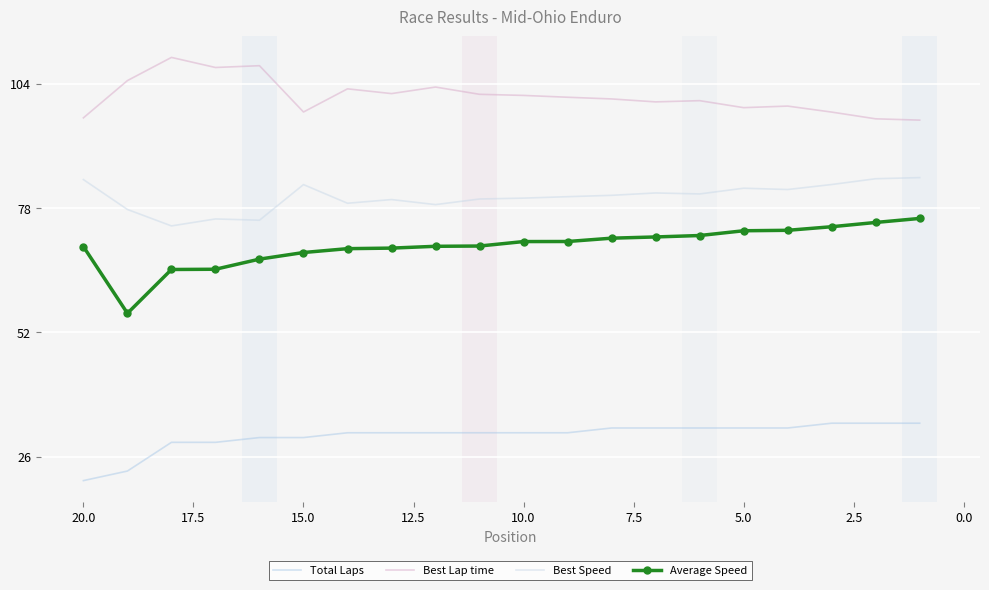

True or false: Total Laps has more than 1 points higher than both neighbors.

False